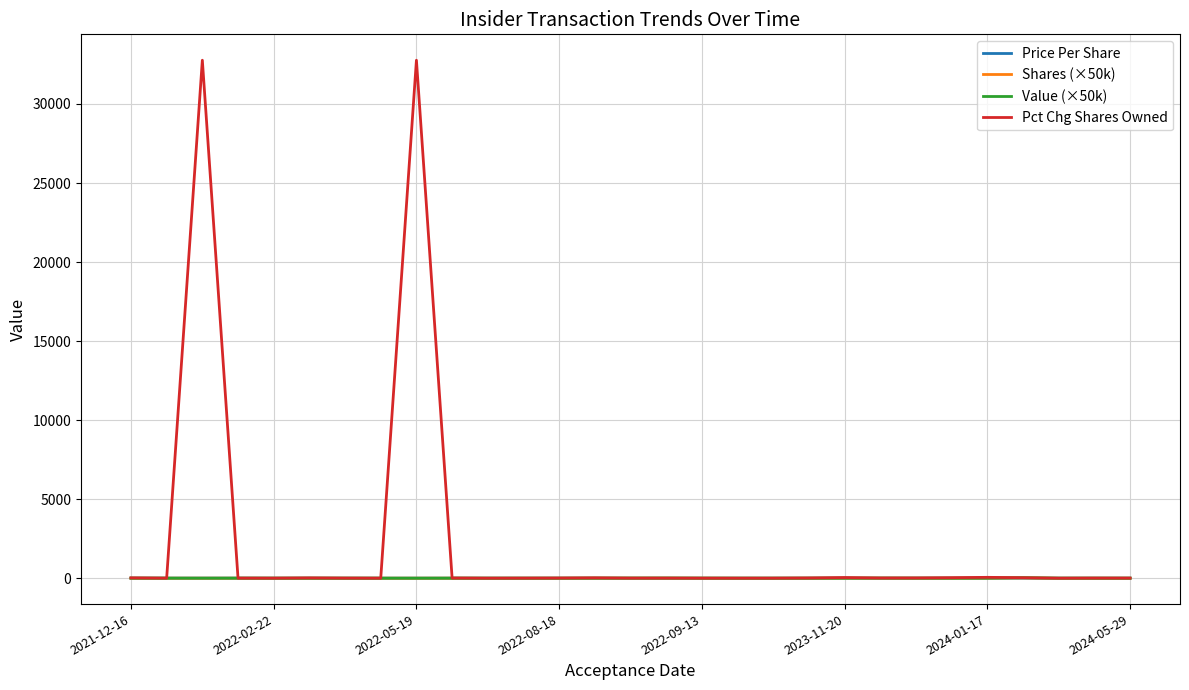

What is the greatest value displayed?

32767.0